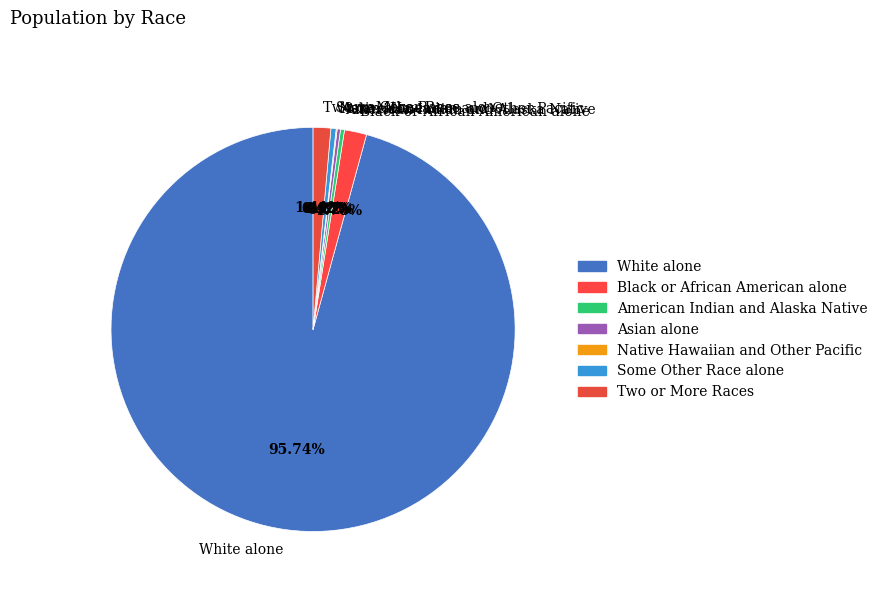

Do Some Other Race alone and White alone together represent more than half of the pie?

Yes